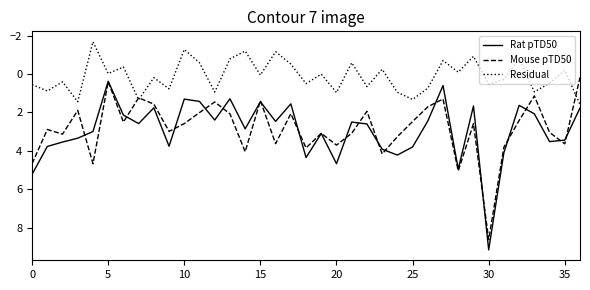

What is the maximum value for Rat pTD50?

9.2